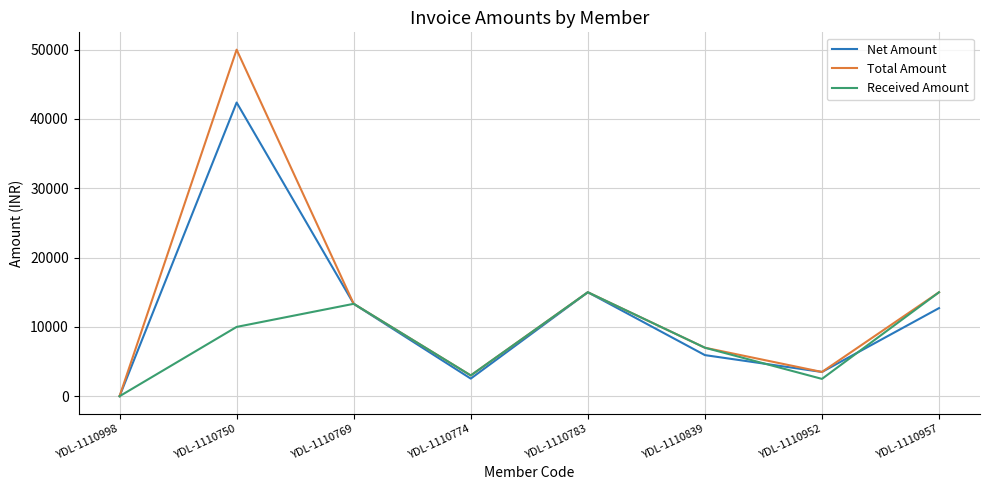

What position from the left is YDL-1110957?

8